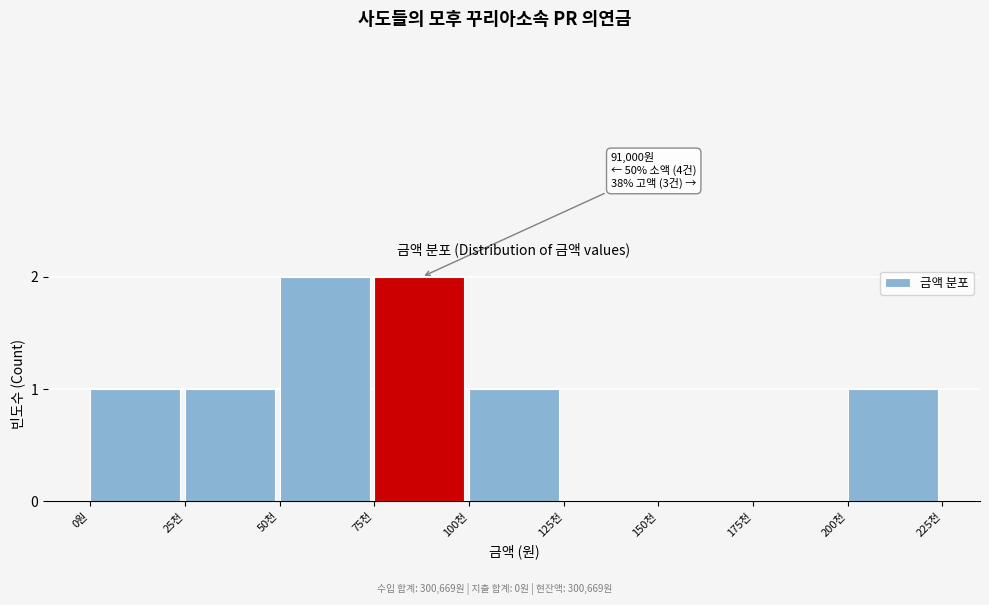

Reading left to right, transcribe all the data shown in this chart.

0원=1	25천=1	50천=2	75천=2	100천=1	125천=0	150천=0	175천=0	200천=1